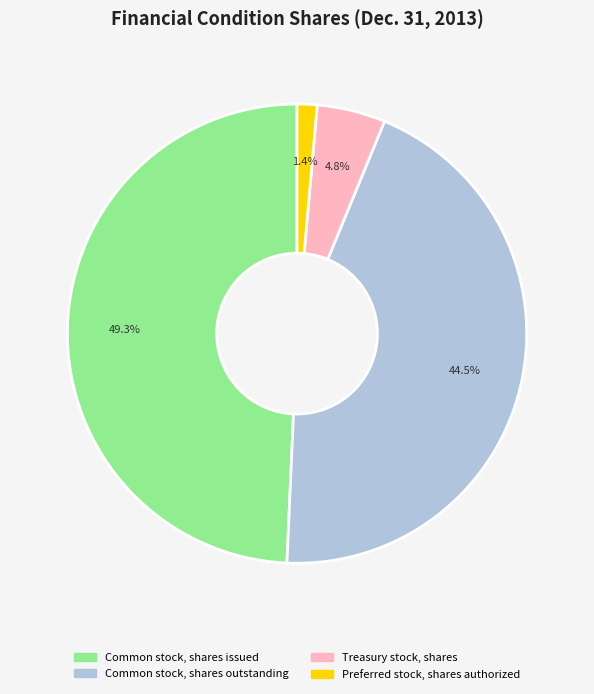

Which has a higher value, Preferred stock, shares authorized or Common stock, shares outstanding?

Common stock, shares outstanding